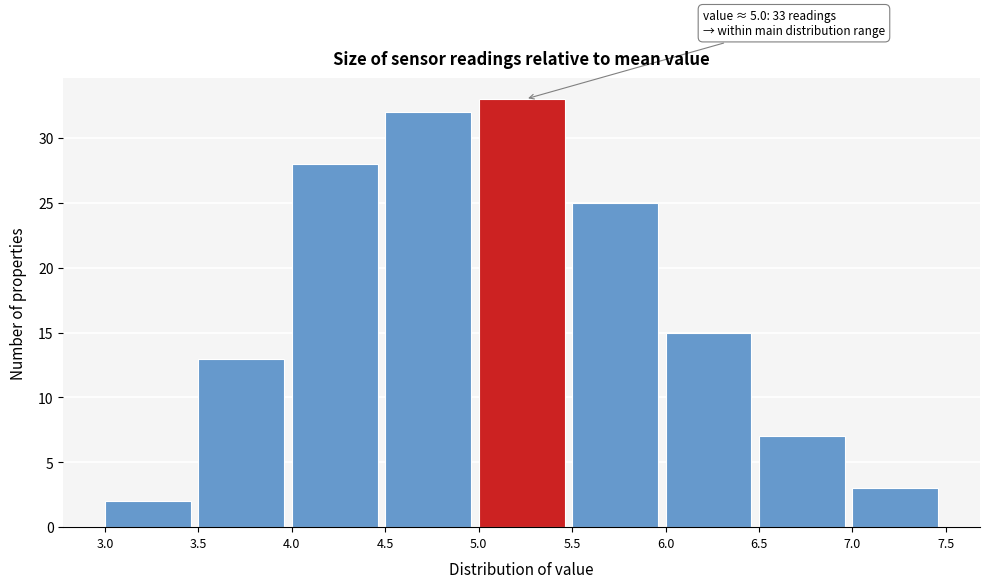

Which range on the x-axis has the tallest bar?

5.0 to 5.5